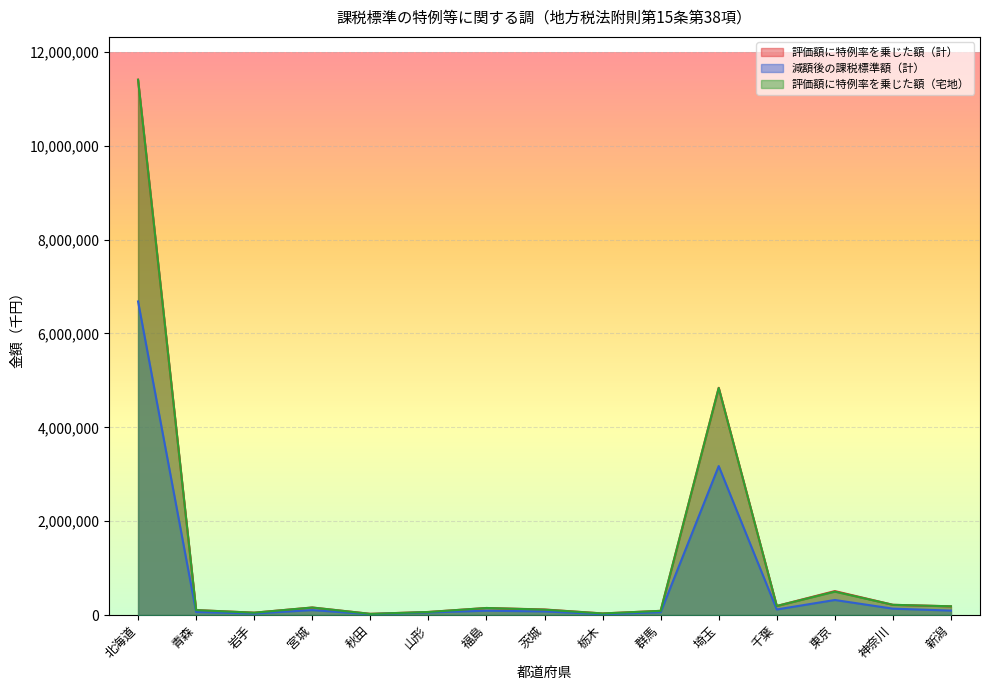

True or false: 評価額に特例率を乗じた額（宅地） and 減額後の課税標準額（計） intersect in this chart.

False